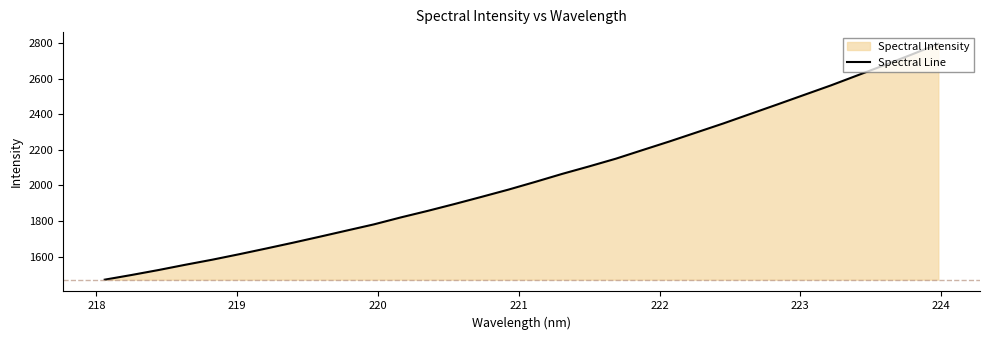

What is the greatest value displayed?

2797.2